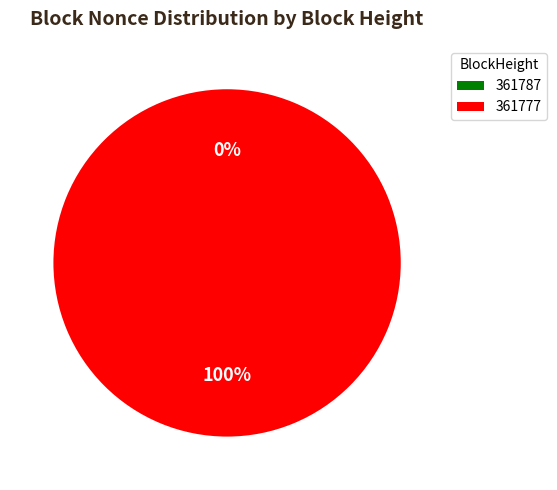

What percentage is the 361777 slice, to the nearest percent?

100%